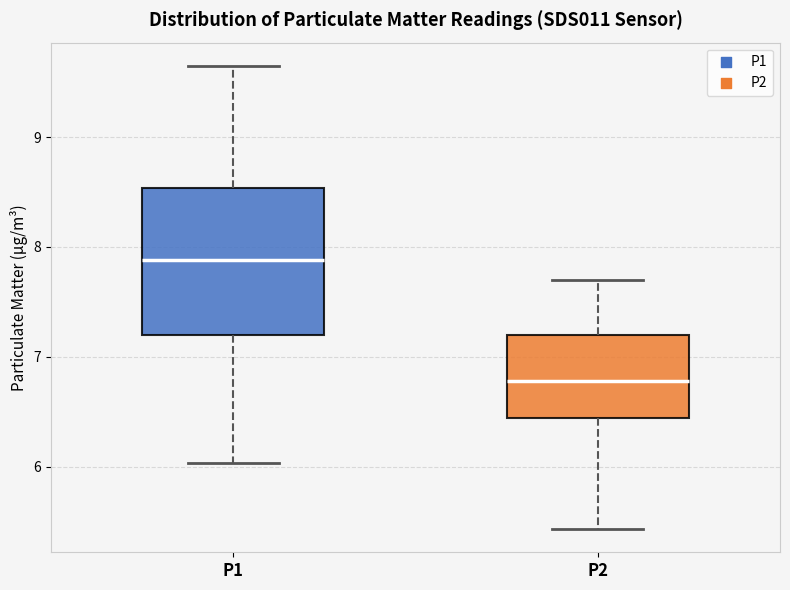

Where is the lower edge of the box for P1 on the y-axis? The values are not printed on the chart, so give them approximately, as read against the axis.

7.2